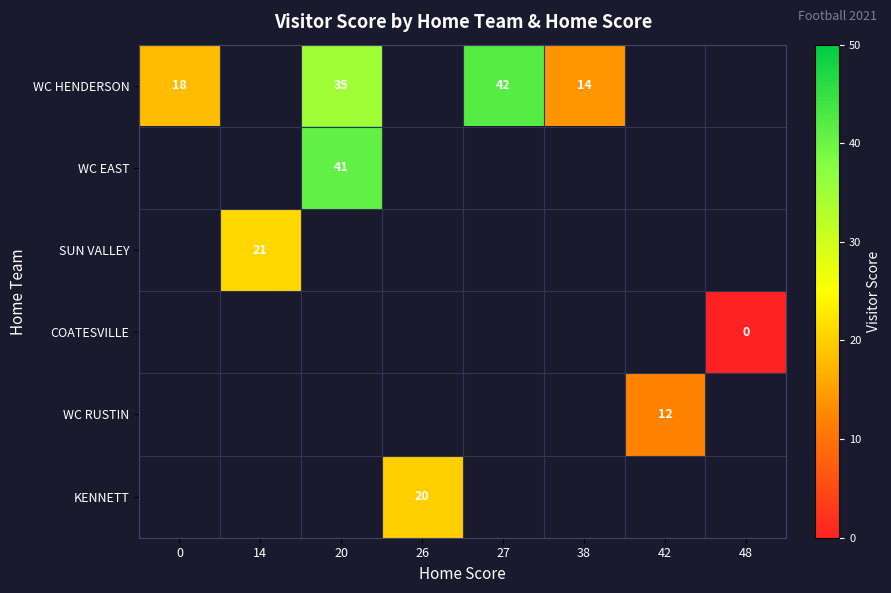

At which label is WC HENDERSON closest to 28?

20